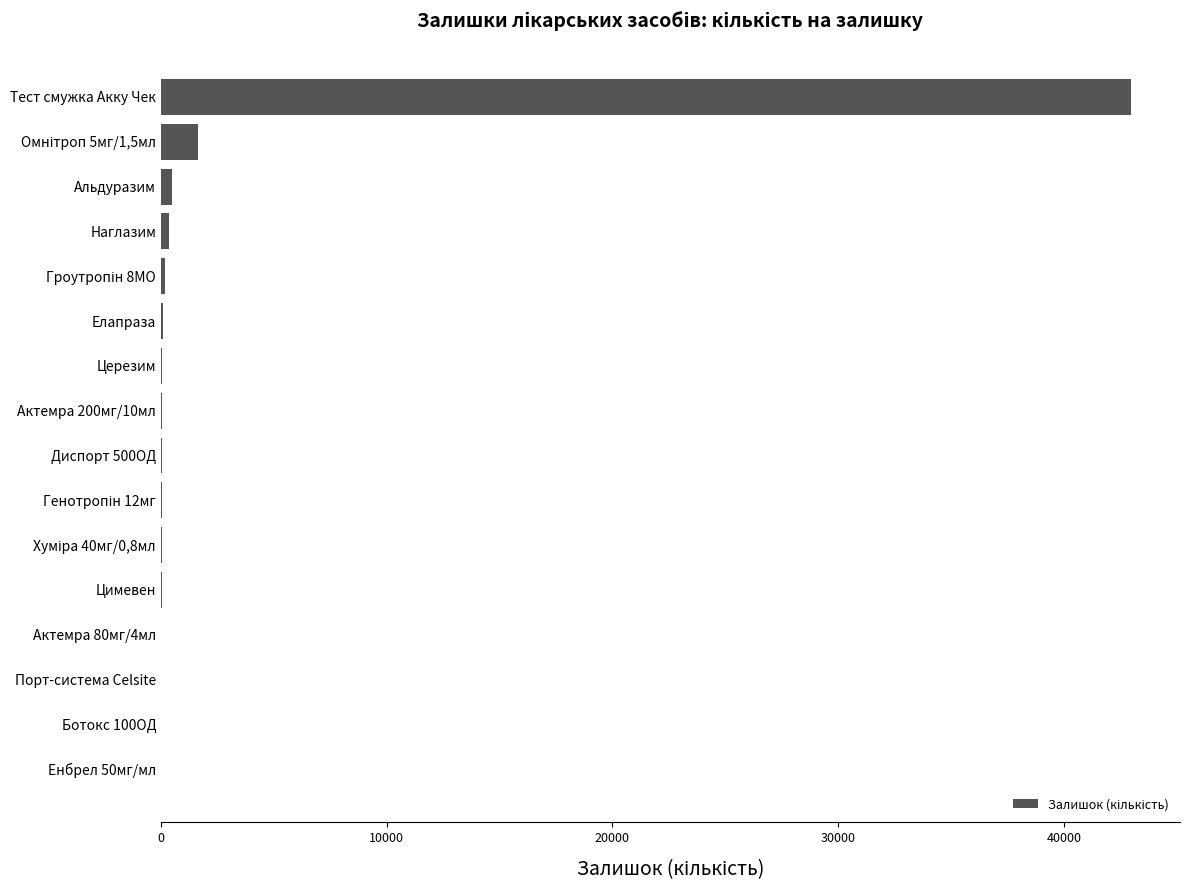

How many categories are shown in the chart?

16